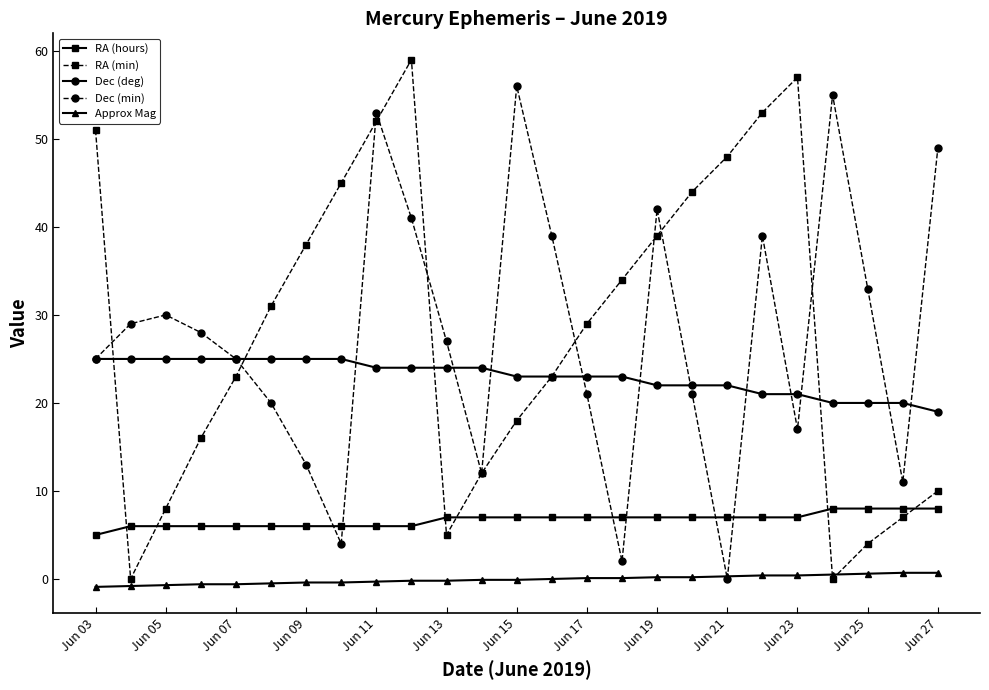

Which series ends up on top after the final intersection of RA (min) and Dec (min)?

Dec (min)